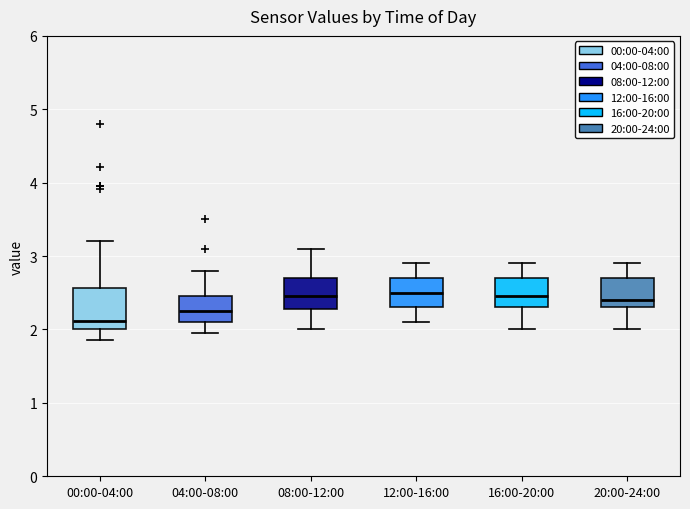

Where is the lower edge of the box for 16:00-20:00 on the y-axis? The values are not printed on the chart, so give them approximately, as read against the axis.

2.3